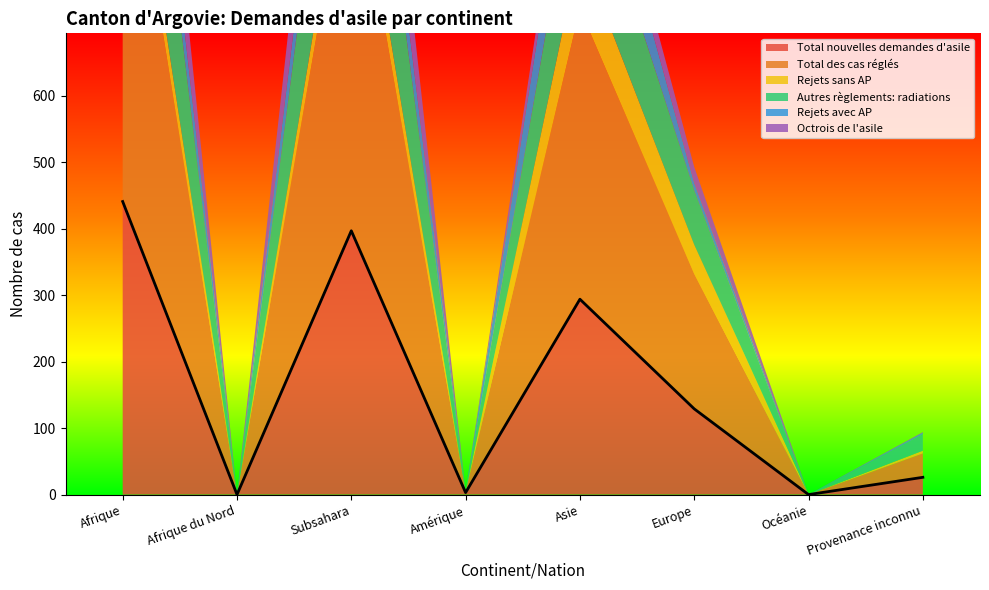

Which series has the widest spread of values?

Total des cas réglés